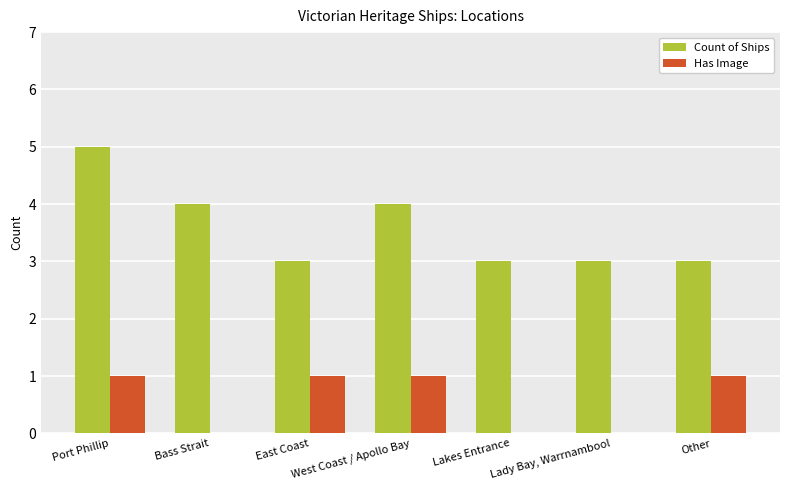

What is the average value of the Has Image series?

1